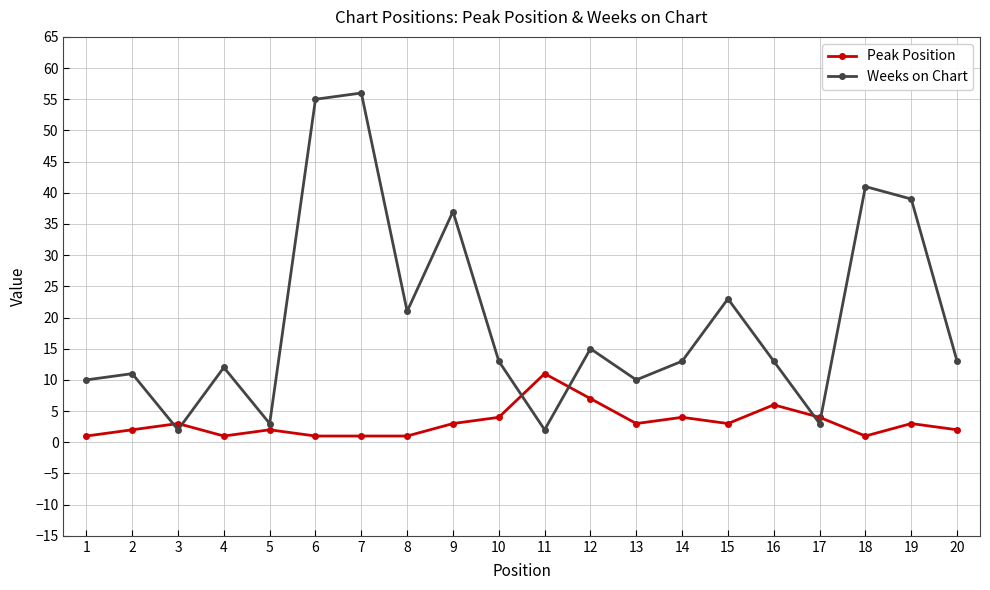

Rank the series at 9 from lowest to highest value.

Peak Position, Weeks on Chart